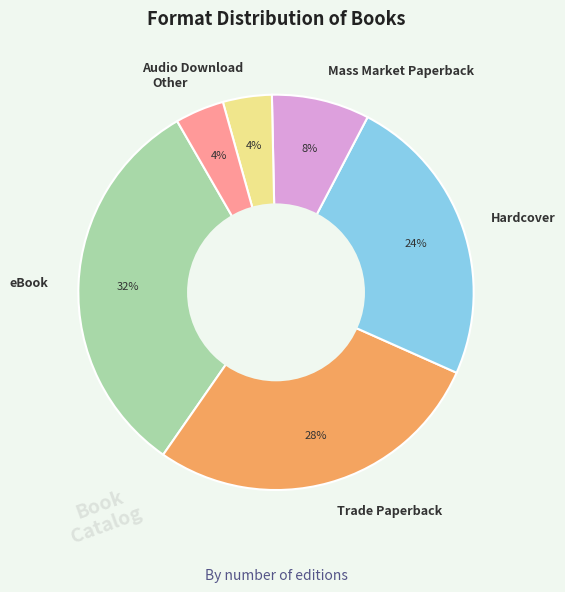

How many slices are in this pie chart?

6